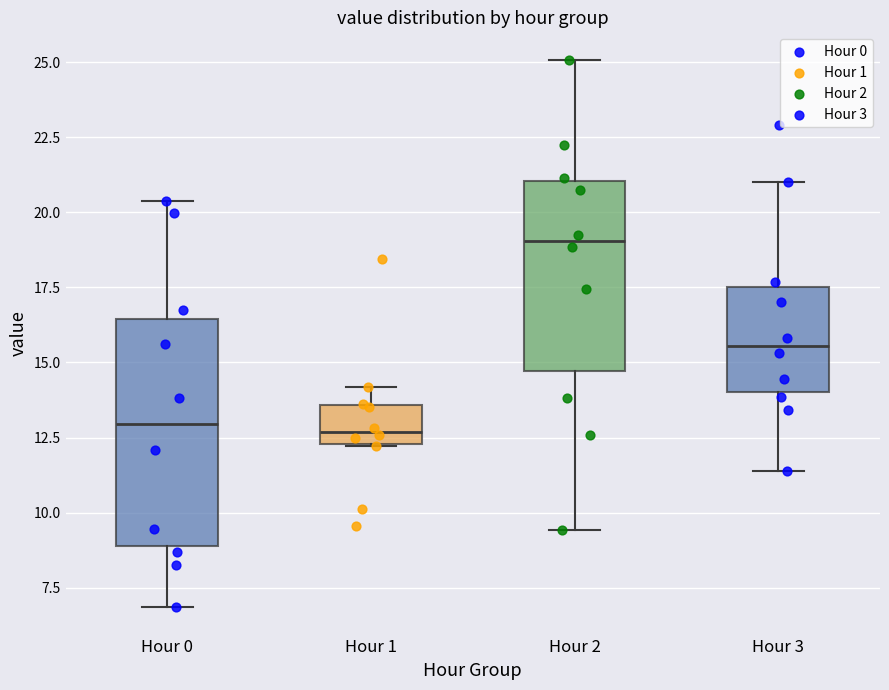

Reading left to right, transcribe this box plot: for each box, give where its median line is, the range the box spans, and where its two whiskers end, as read against the y-axis. The values are not printed on the chart, so give them approximately, as read against the axis.

Hour 0: median 13.0, box 9.0 to 16.5, whiskers 7.0 to 20.5
Hour 1: median 12.5 (just above the box's lower edge), box 12.5 to 13.5, whiskers 12.0 to 14.0
Hour 2: median 19.0, box 14.5 to 21.0, whiskers 9.5 to 25.0
Hour 3: median 15.5, box 14.0 to 17.5, whiskers 11.5 to 21.0